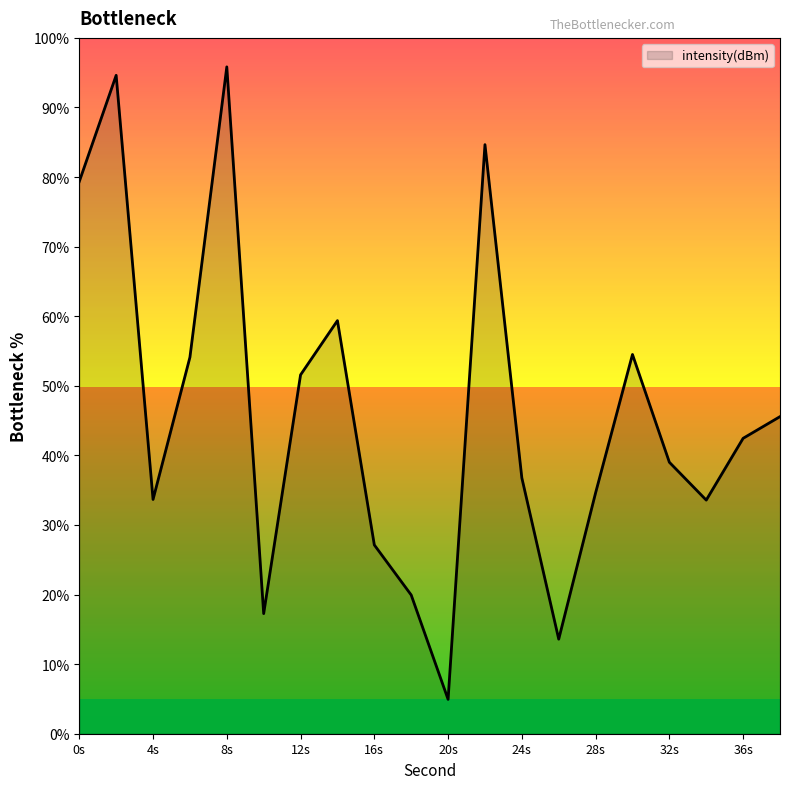

Count the number of values greater than 42.

10